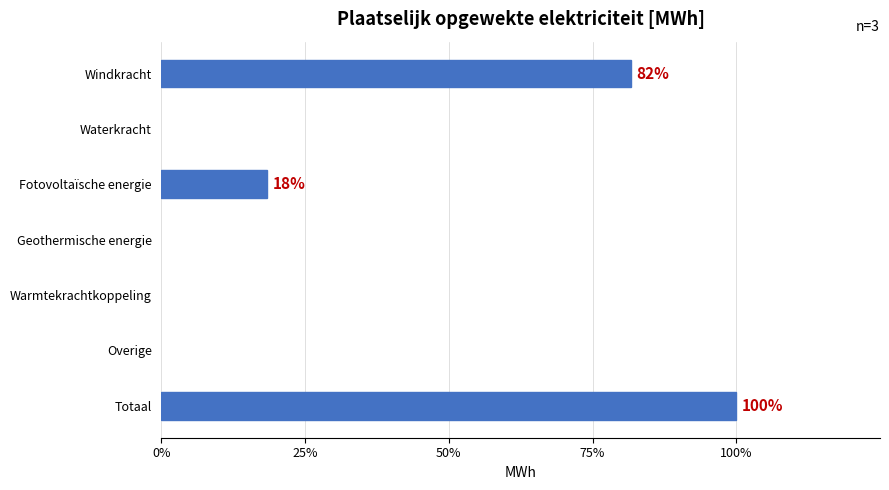

Are the bars horizontal?

Yes